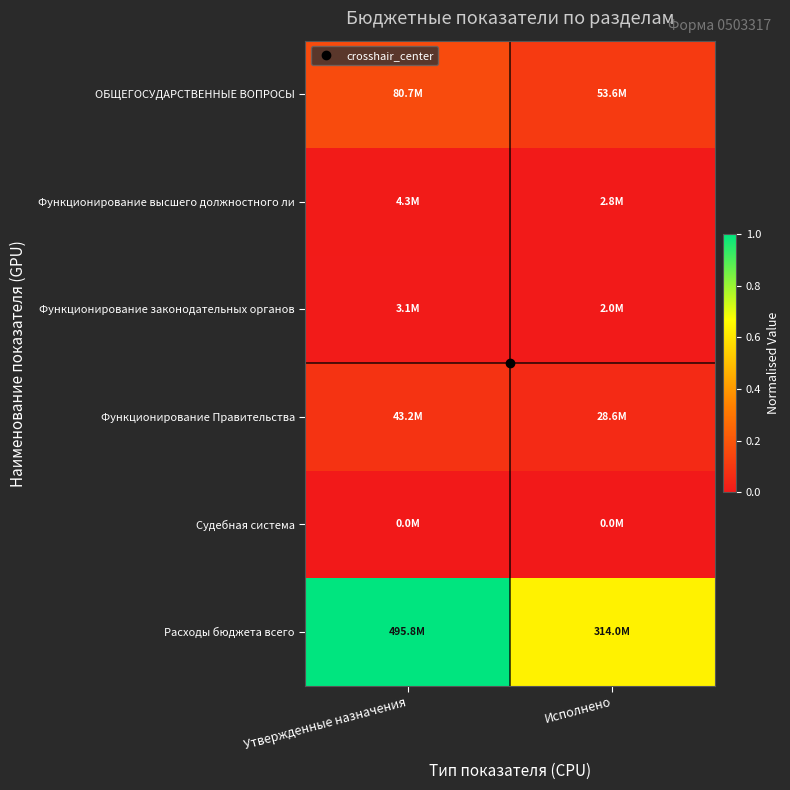

Reading left to right, transcribe all the data shown in this chart.

ОБЩЕГОСУДАРСТВЕННЫЕ ВОПРОСЫ: Утвержденные назначения=0.2	Исполнено=0.1
Функционирование высшего должностного ли: Утвержденные назначения=0.0	Исполнено=0.0
Функционирование законодательных органов: Утвержденные назначения=0.0	Исполнено=0.0
Функционирование Правительства: Утвержденные назначения=0.1	Исполнено=0.1
Судебная система: Утвержденные назначения=0.0	Исполнено=0.0
Расходы бюджета всего: Утвержденные назначения=1.0	Исполнено=0.6